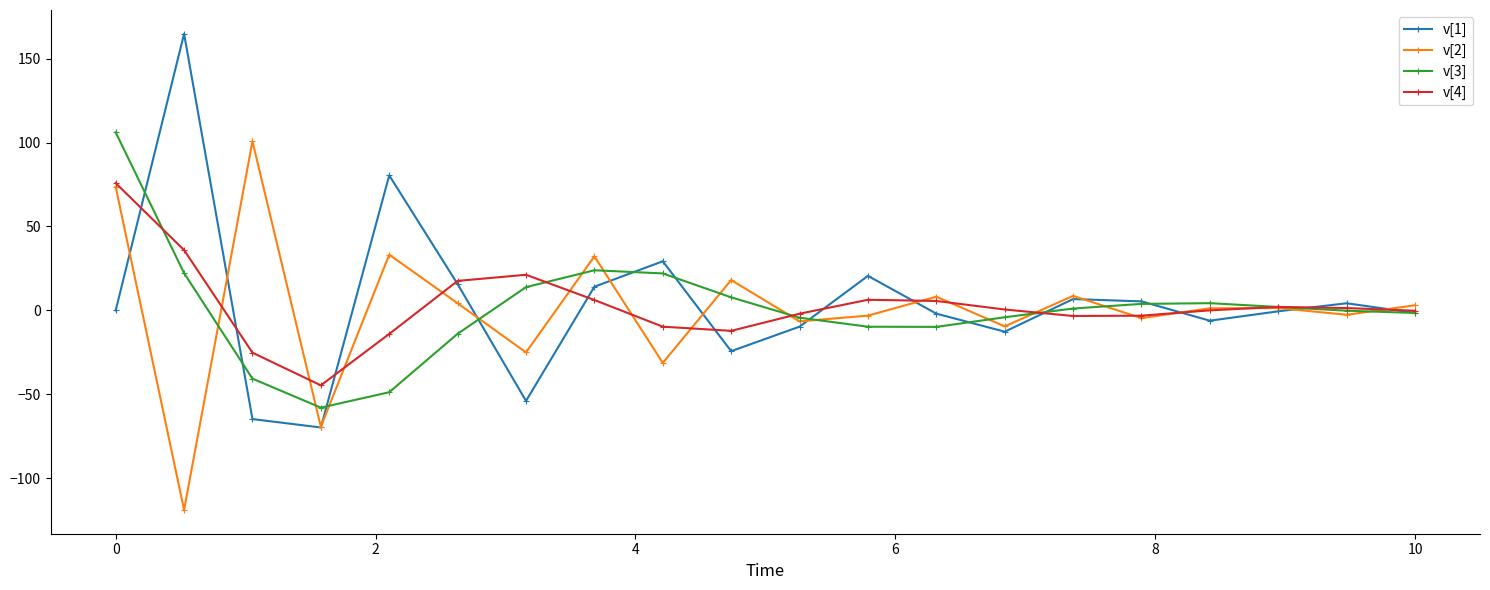

How many data points does each series have?

20